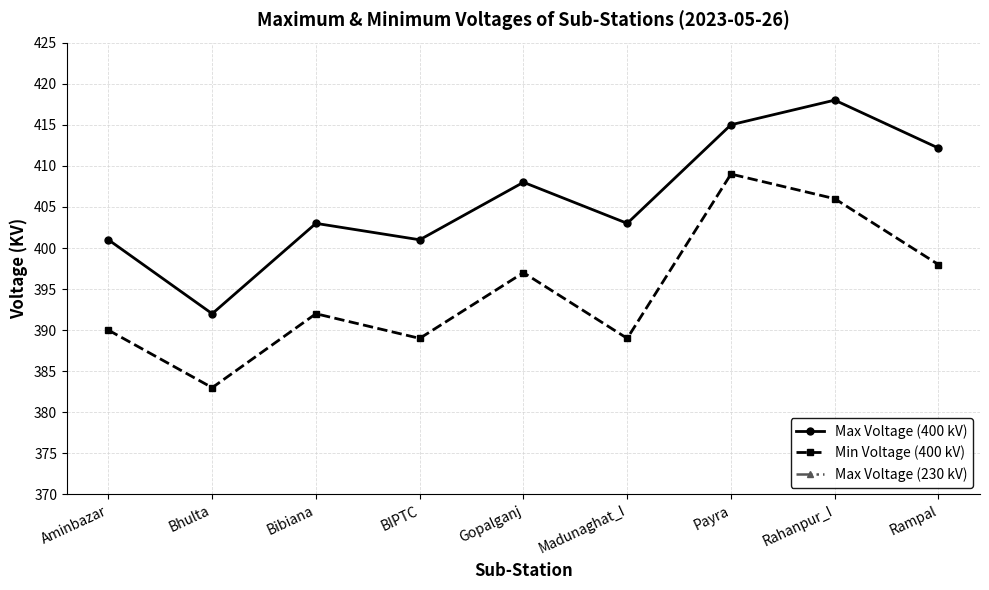

True or false: Max Voltage (230 kV) and Max Voltage (400 kV) cross at least once.

False